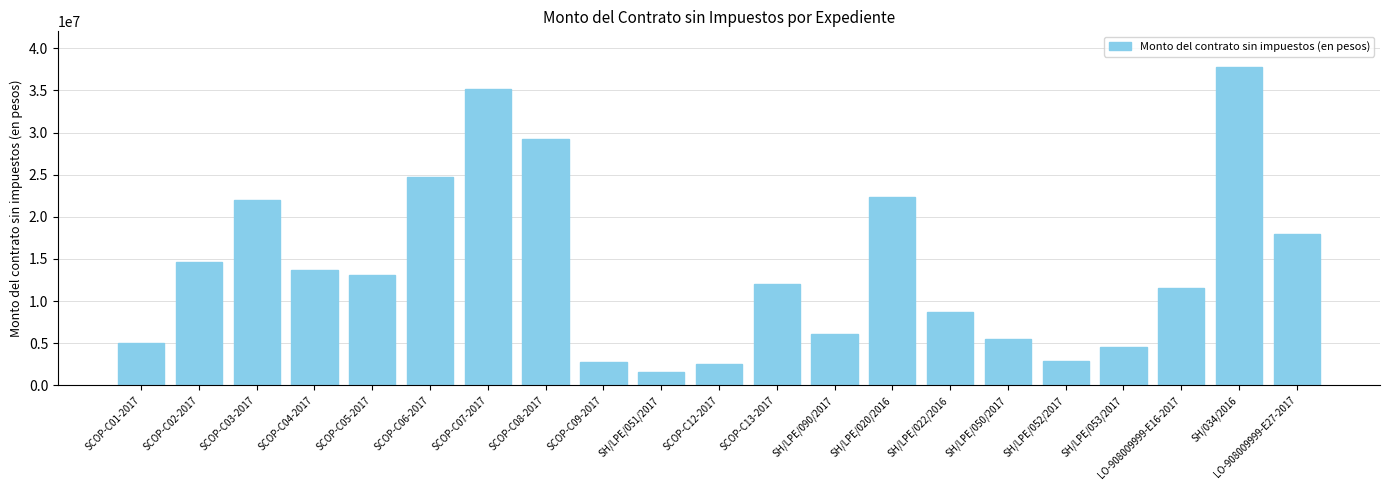

What is the ratio of the value at SCOP-C03-2017 to the value at SH/LPE/050/2017?

4.0